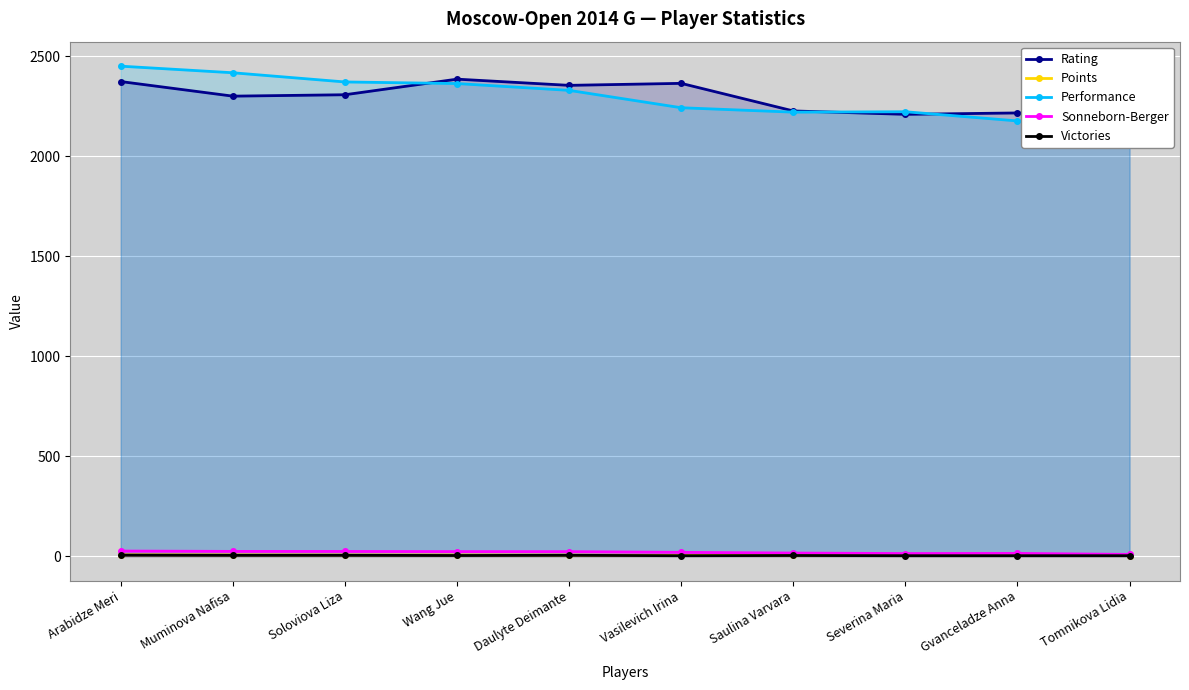

True or false: Rating has more than 1 interior local peaks.

True